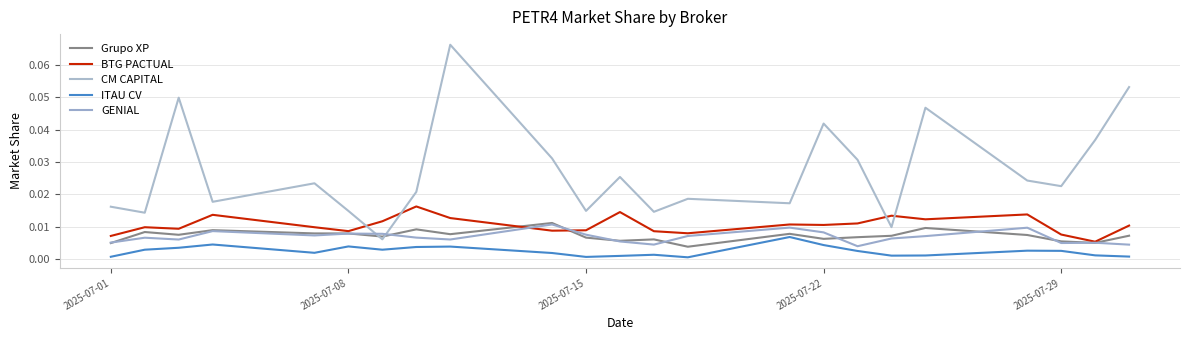

Which series ends up on top after the final intersection of Grupo XP and BTG PACTUAL?

BTG PACTUAL